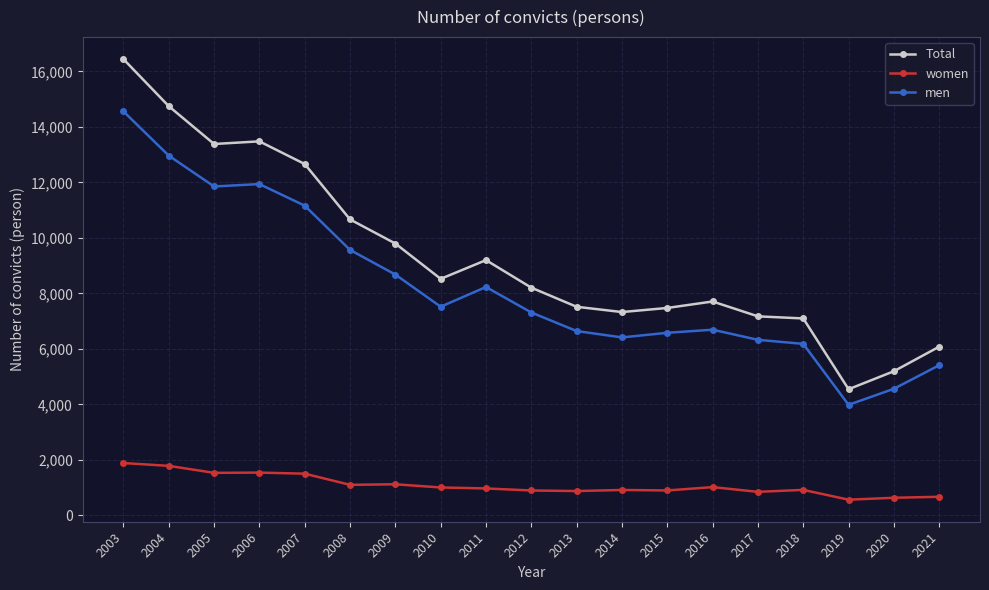

What is the lowest value of the women series?

563